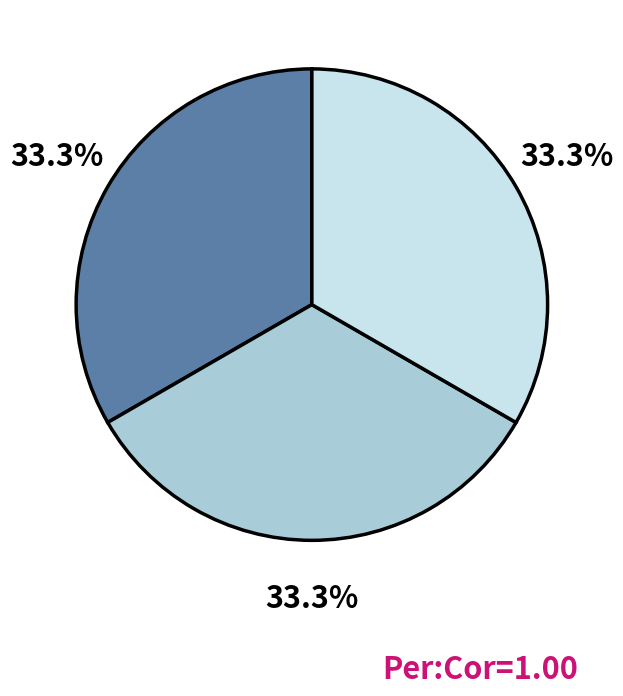

Is there a majority slice in this chart?

No